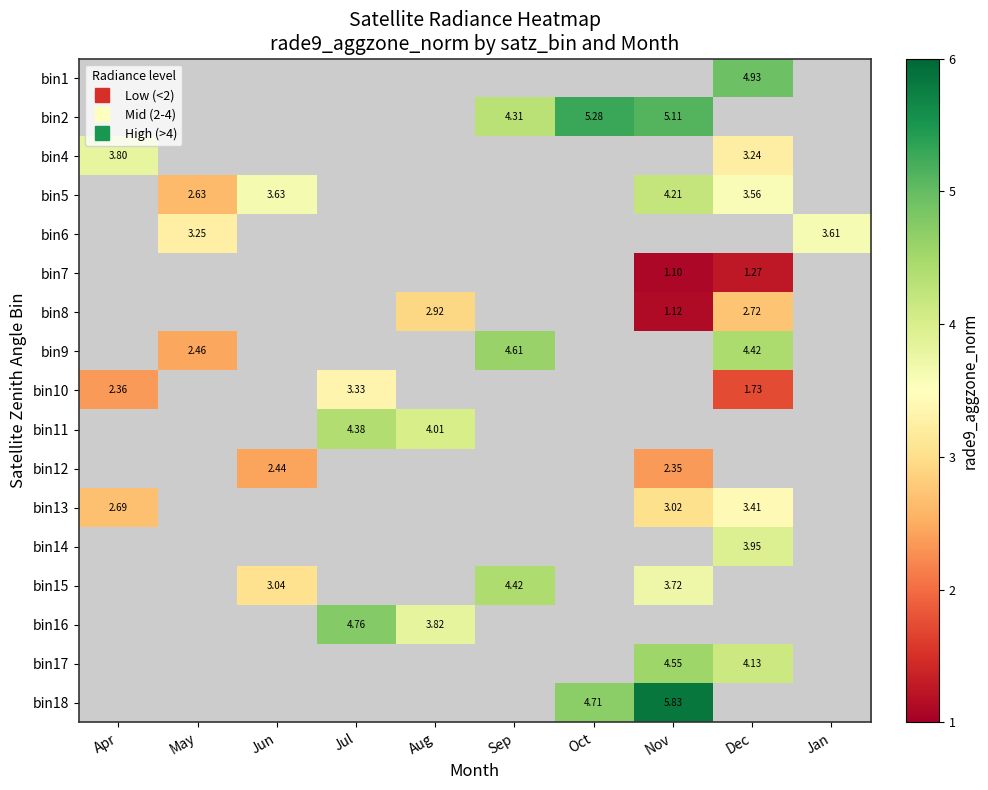

At which category does the chart reach its peak across all series?

Nov